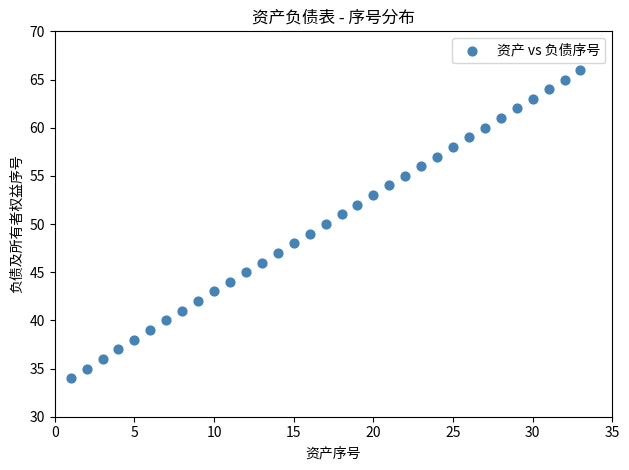

What is the range of Y values (max minus min)?

32